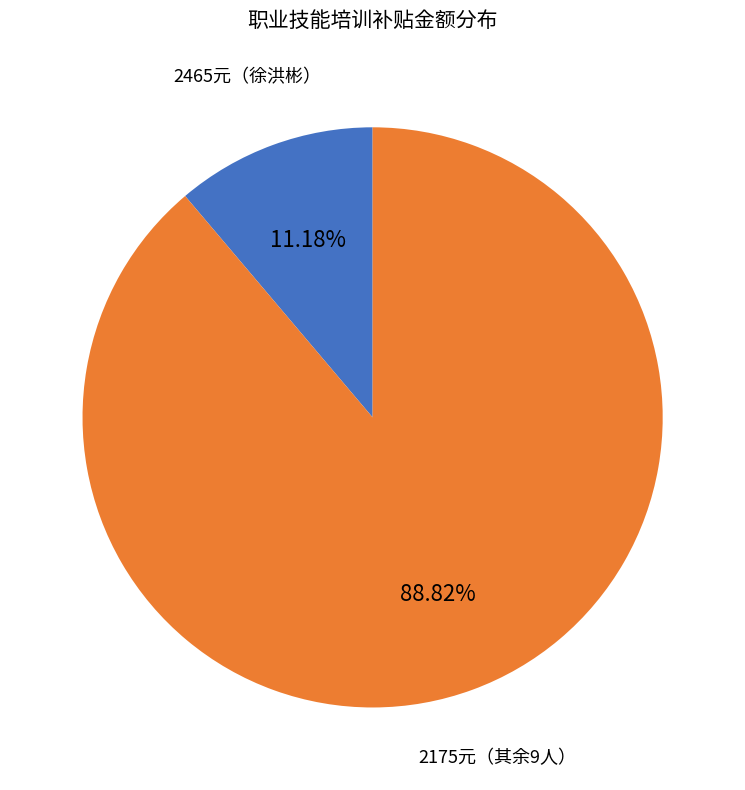

Does any single category account for the majority?

Yes